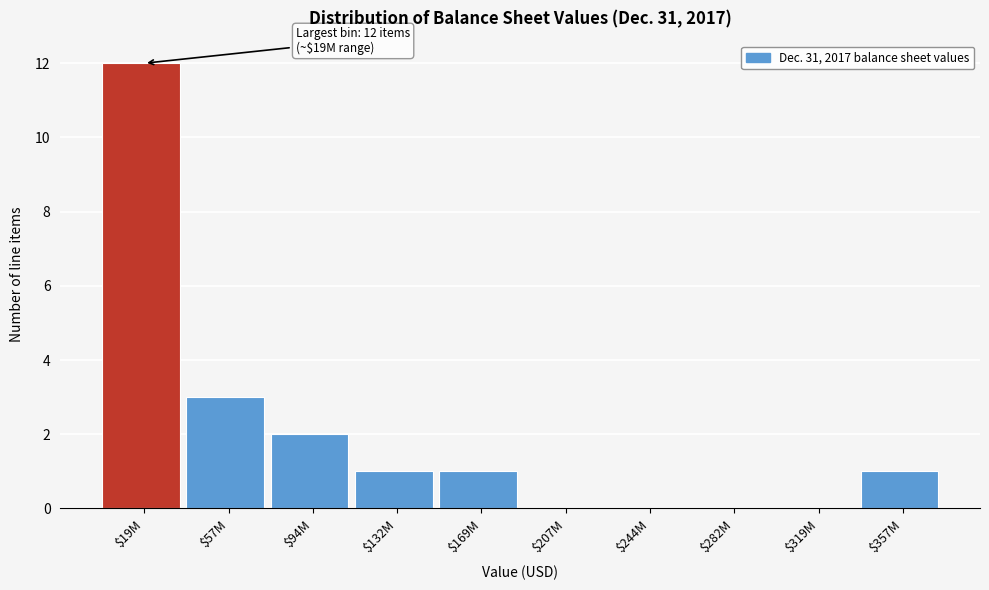

What is the sum of all values?

20